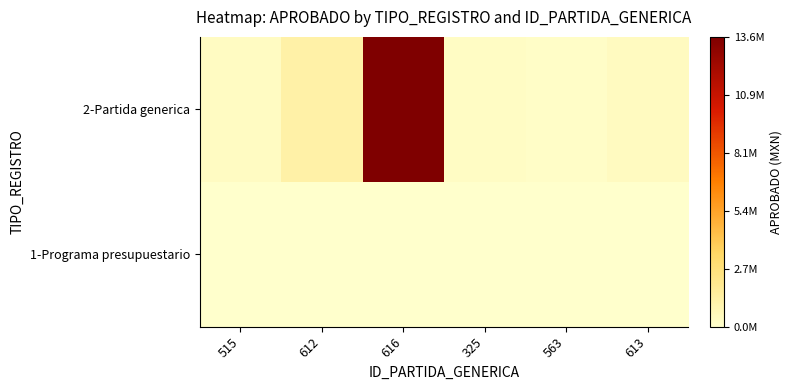

Reading right to left, extract all data points from this chart.

1-Programa presupuestario: 613=0.0	563=0.0	325=0.0	616=0.0	612=0.0	515=0.0
2-Partida generica: 613=385050.9	563=179041.9	325=301298.4	616=13576688.3	612=1249036.0	515=320226.8